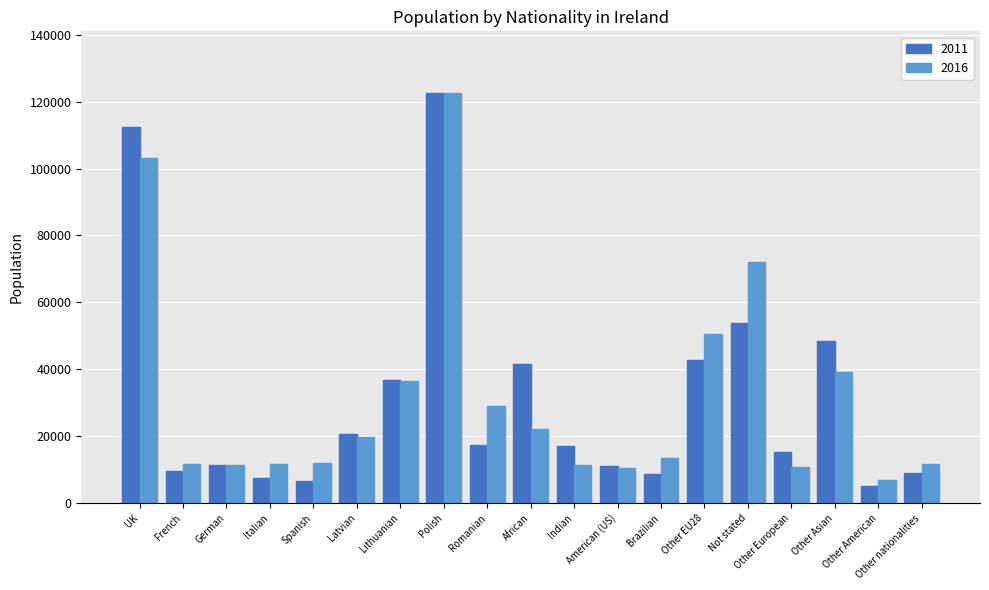

What is the greatest value displayed?

122585